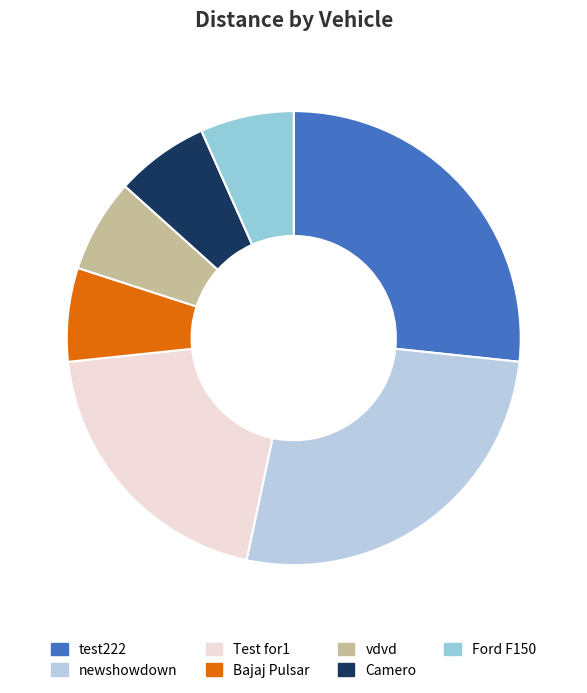

Count the number of slices in the pie.

7